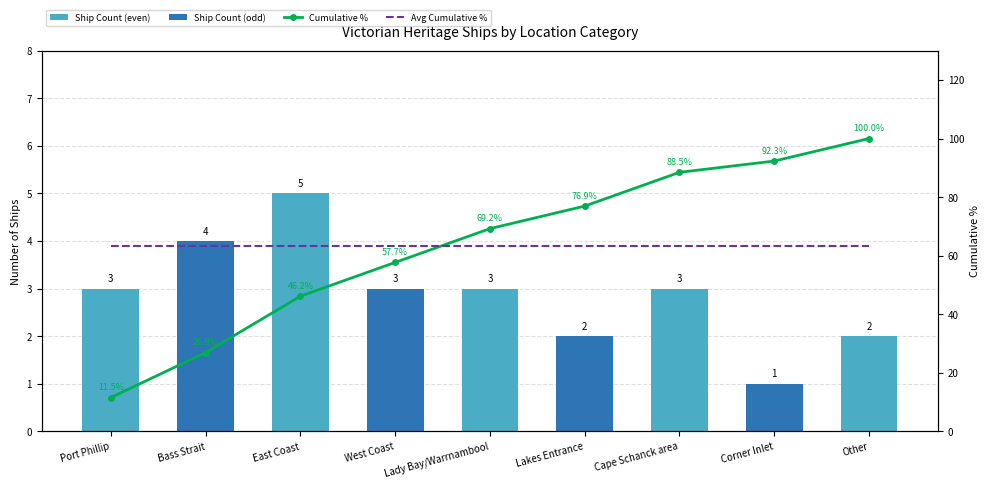

Rank the series at Cape Schanck area from lowest to highest value.

Ship Count, Avg Cumulative %, Cumulative %